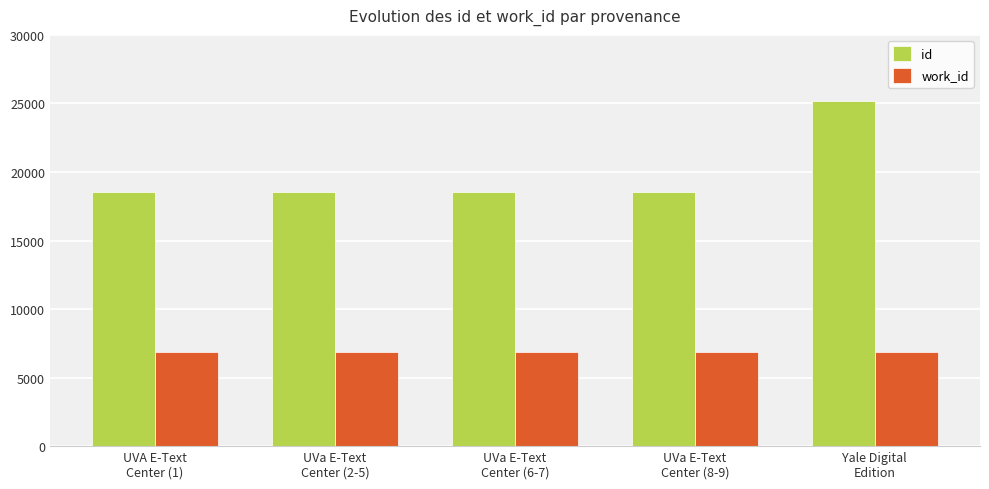

What is the highest value of the id series?

25180.0